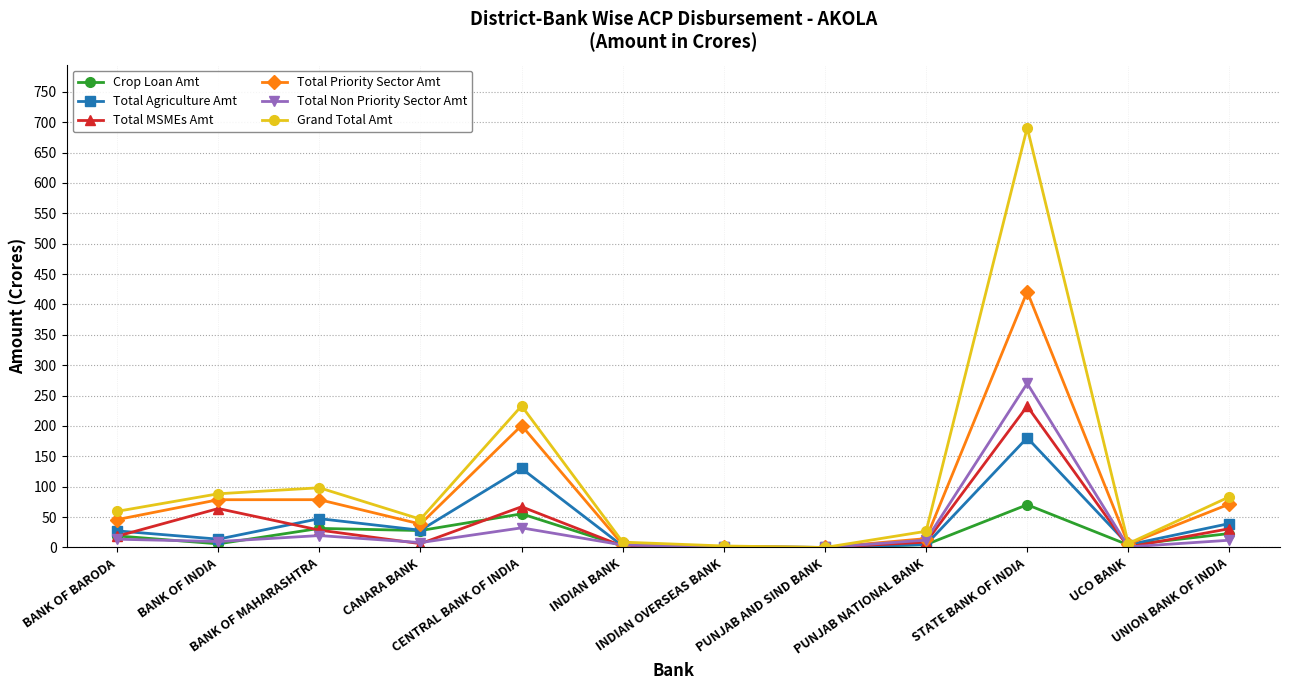

What is the label of the 7th point from the left?

INDIAN OVERSEAS BANK